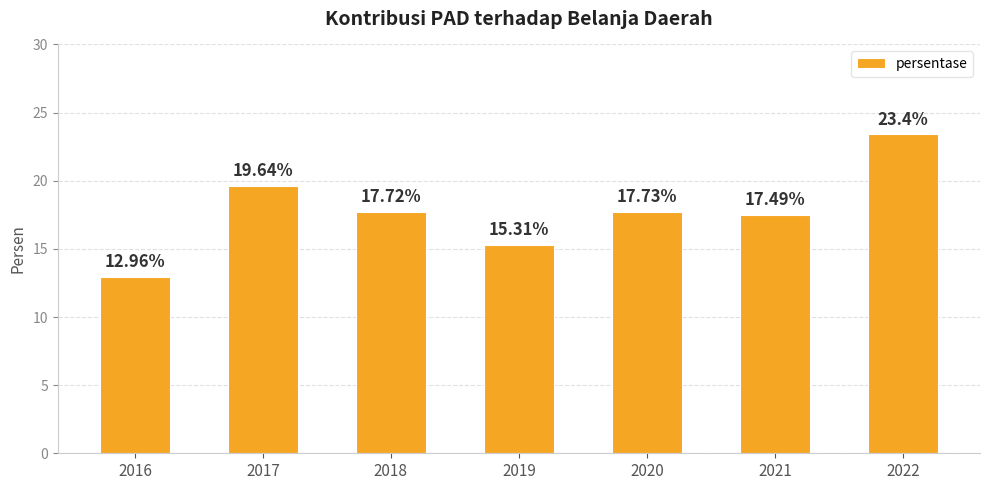

Rank the categories by value from lowest to highest.

2016, 2019, 2021, 2018, 2020, 2017, 2022